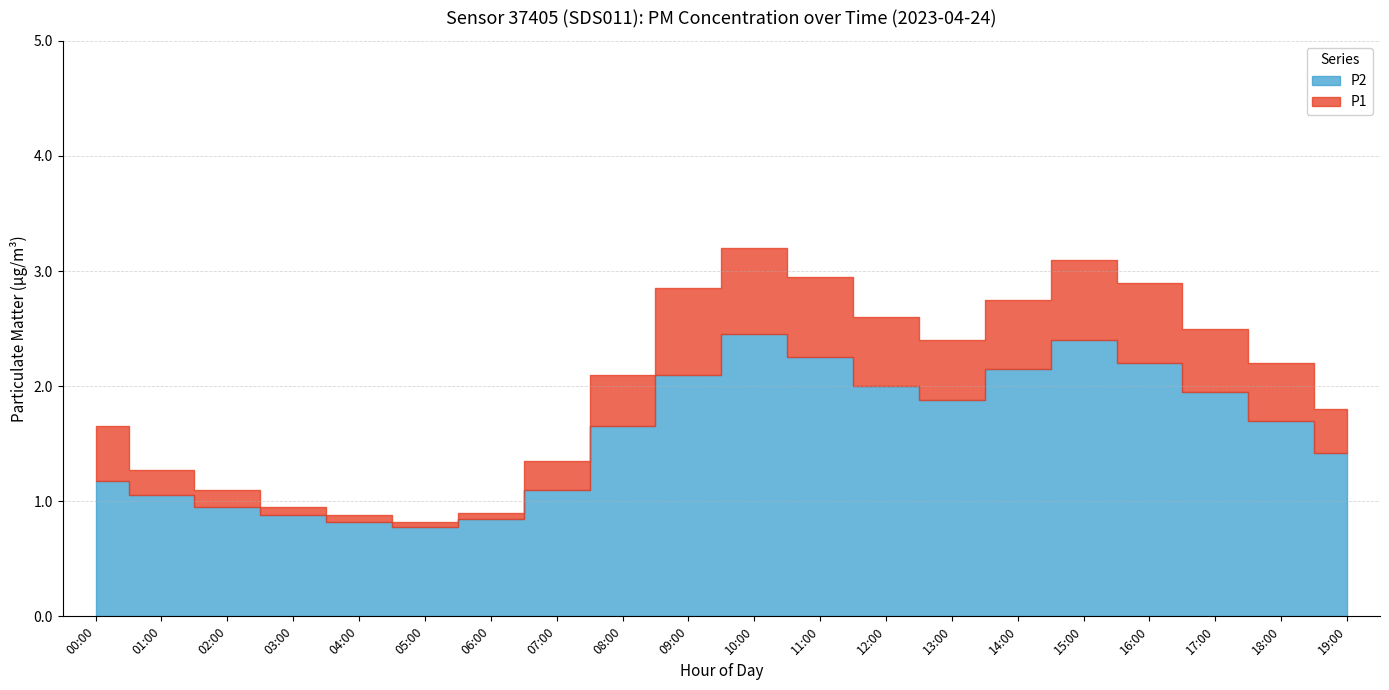

What are all the series names shown in the legend?

P1, P2